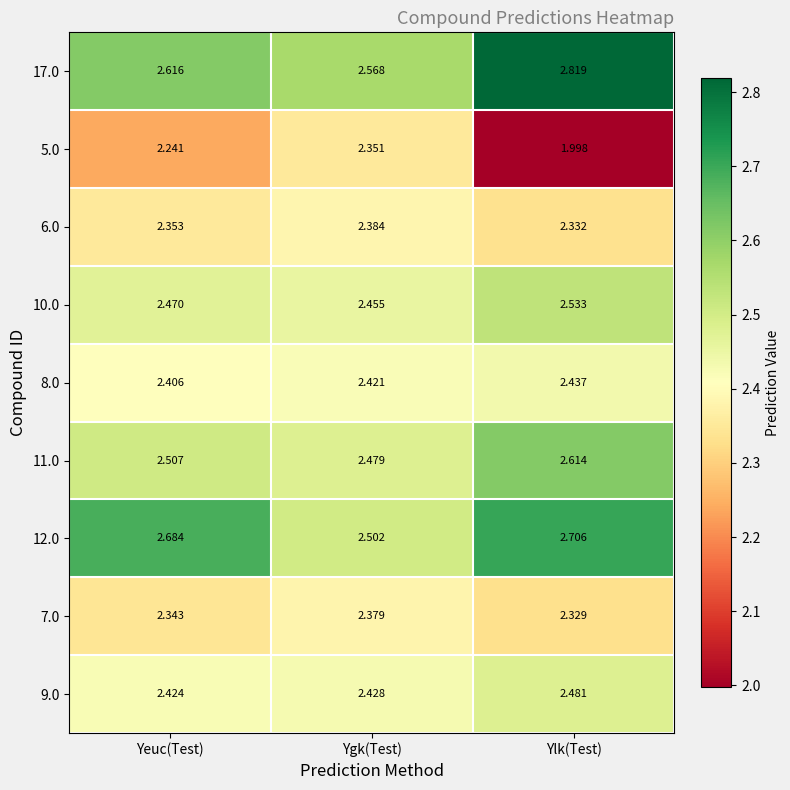

How many 12.0 values are between 2 and 3?

3